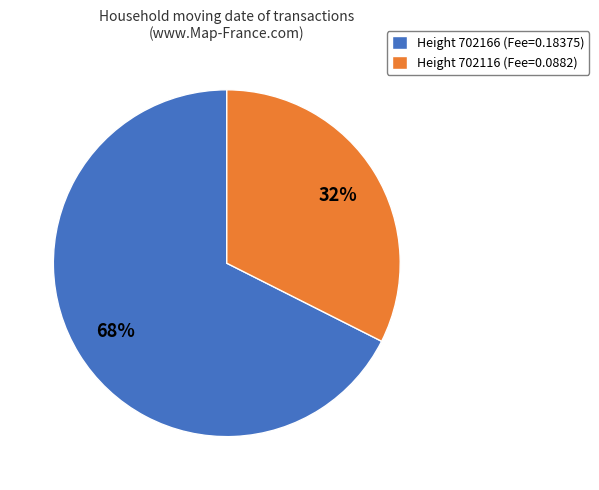

To the nearest percent, what portion does Height 702166 (Fee=0.18375) represent?

68%